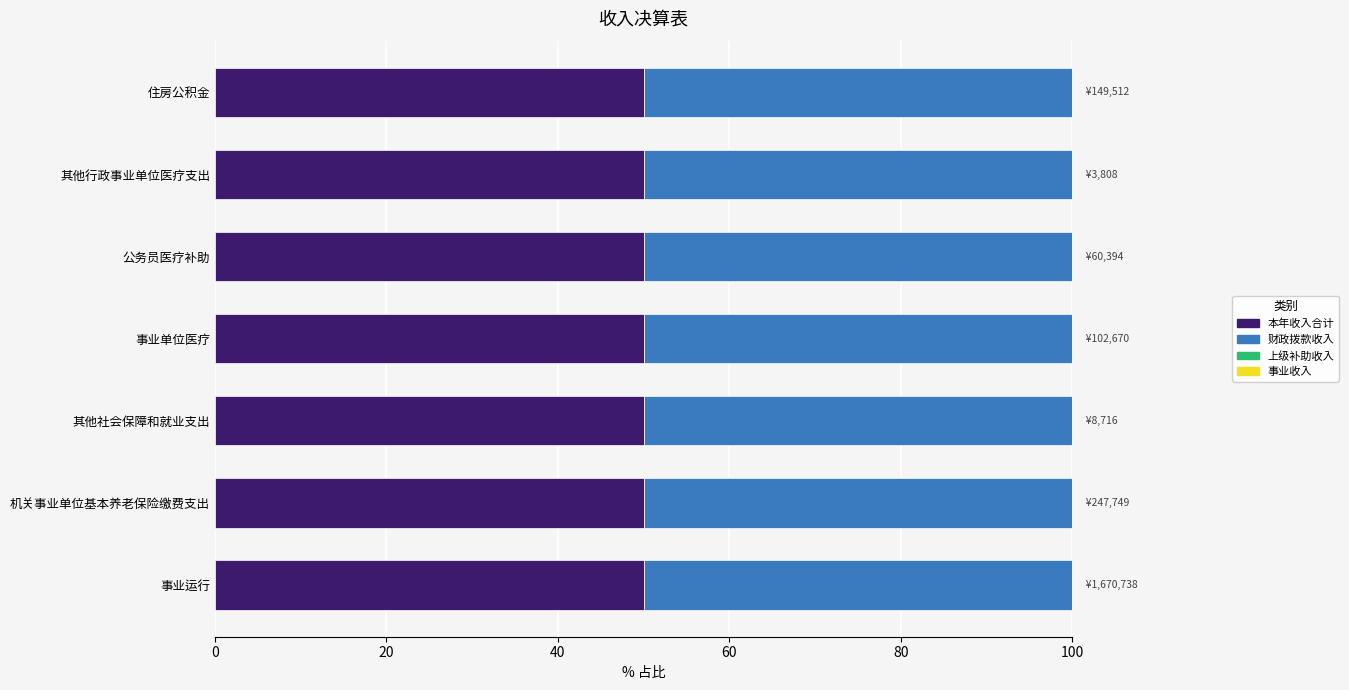

What are all the series names shown in the legend?

本年收入合计, 财政拨款收入, 上级补助收入, 事业收入